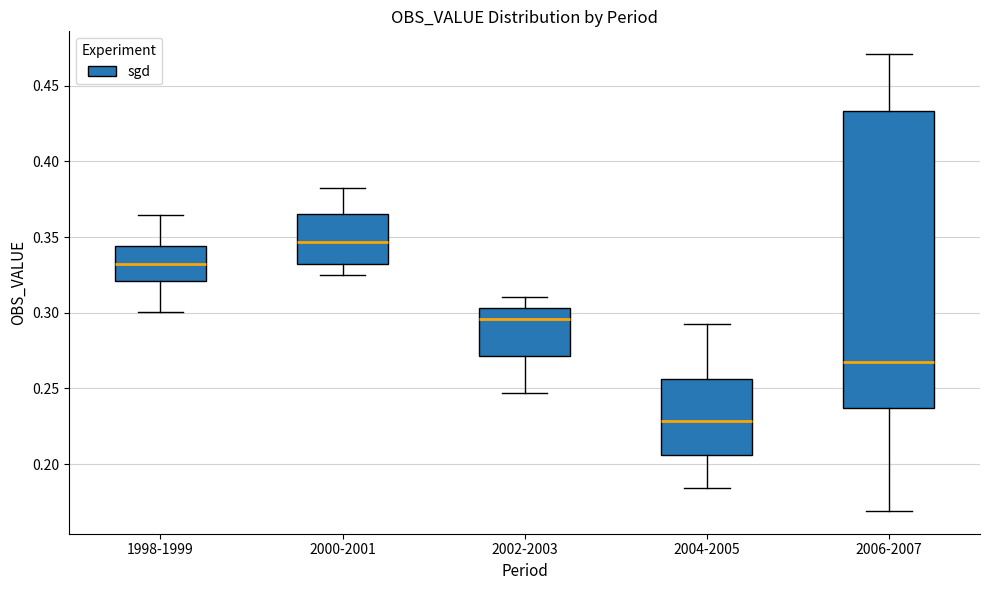

Comparing the boxes themselves (not the whiskers), which one is the tallest?

2006-2007